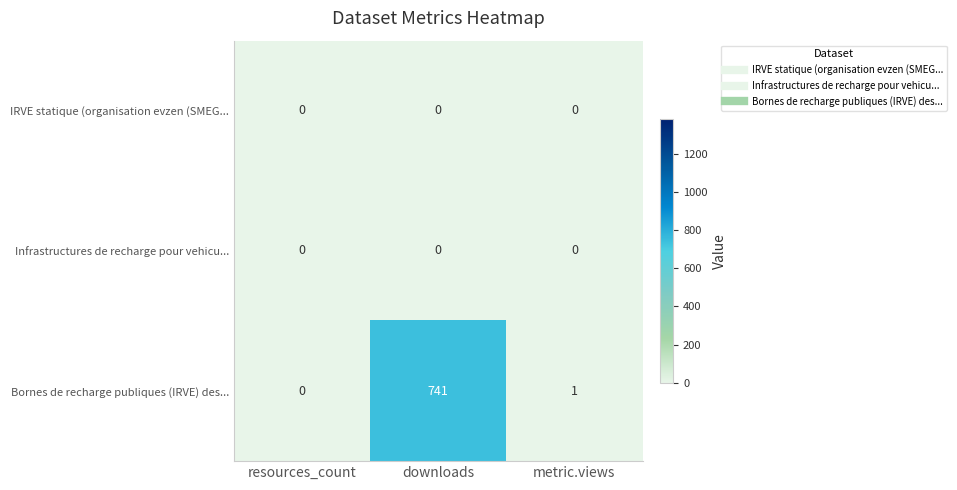

Rank the categories by Bornes de recharge publiques (IRVE) des... value from lowest to highest.

resources_count, metric.views, downloads